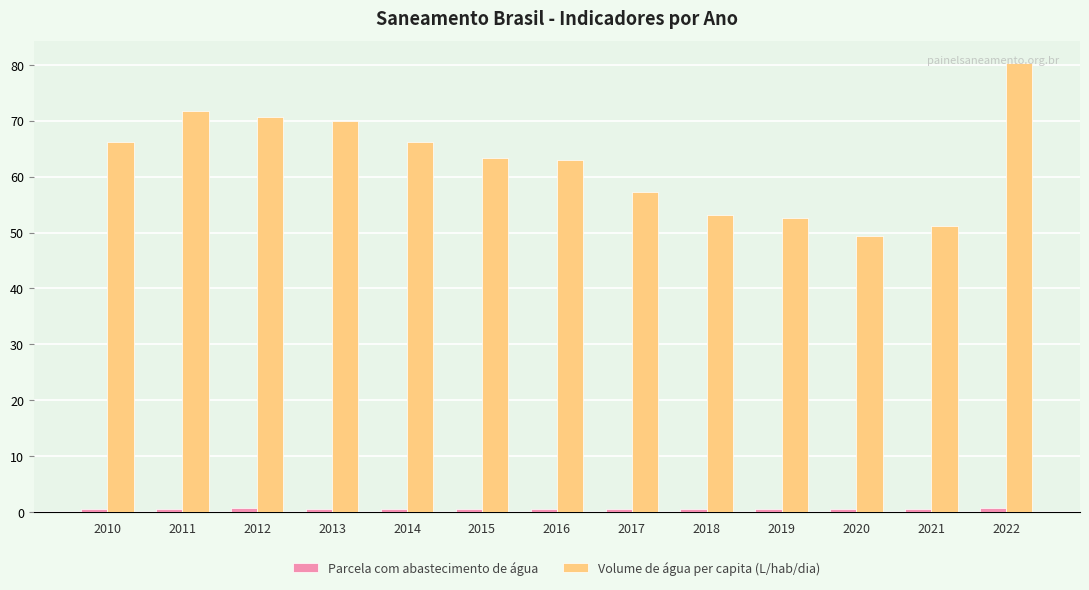

The Volume de água per capita (L/hab/dia) series shows 108.0 at 2013. True or false?

False